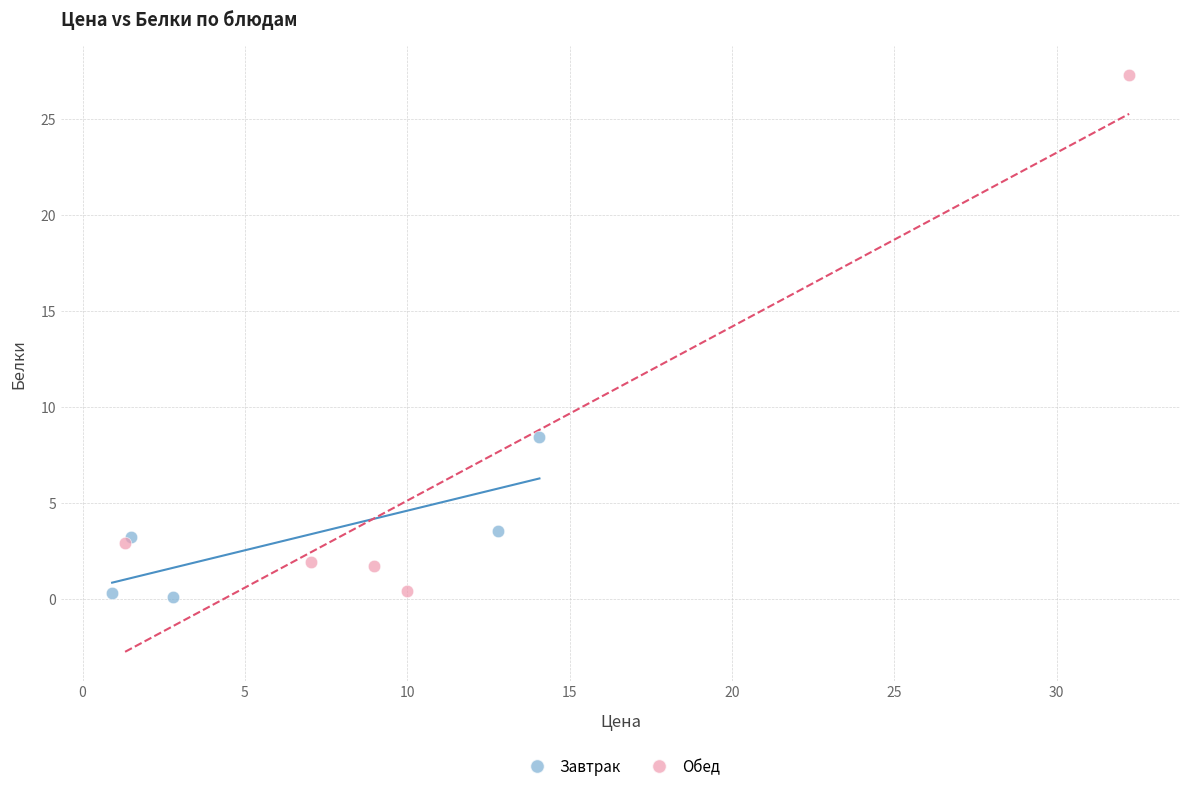

Which series reaches the maximum Y coordinate?

Обед